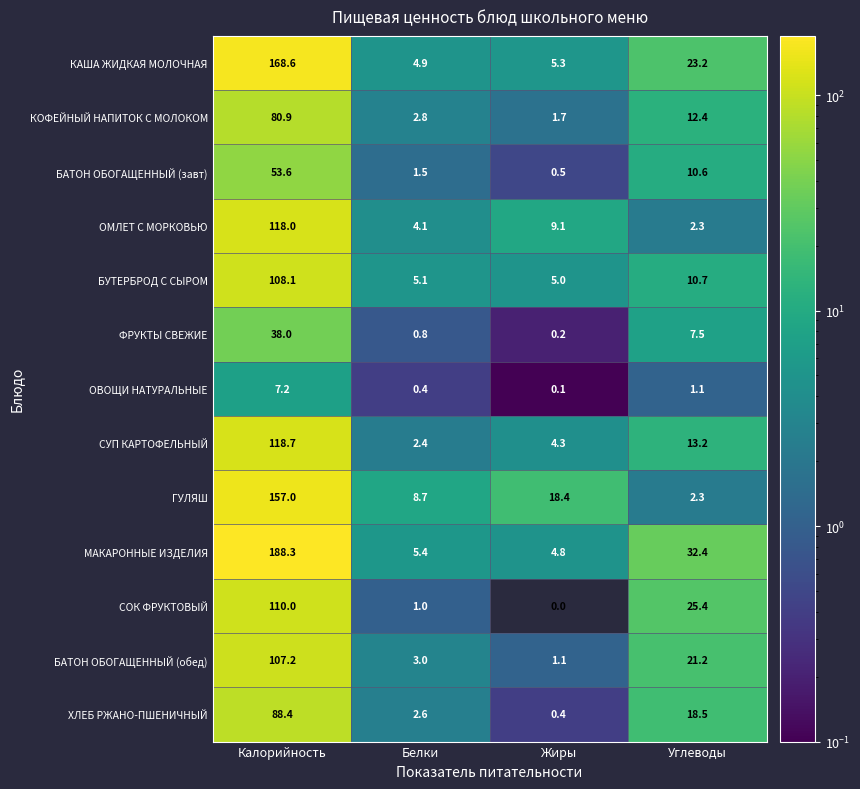

Which category has the highest value across all series?

Калорийность